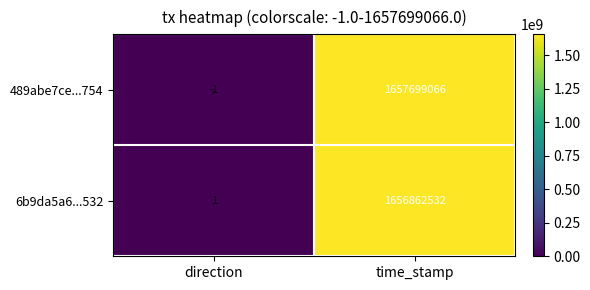

At which label is 6b9da5a6...532 closest to 828431266?

direction